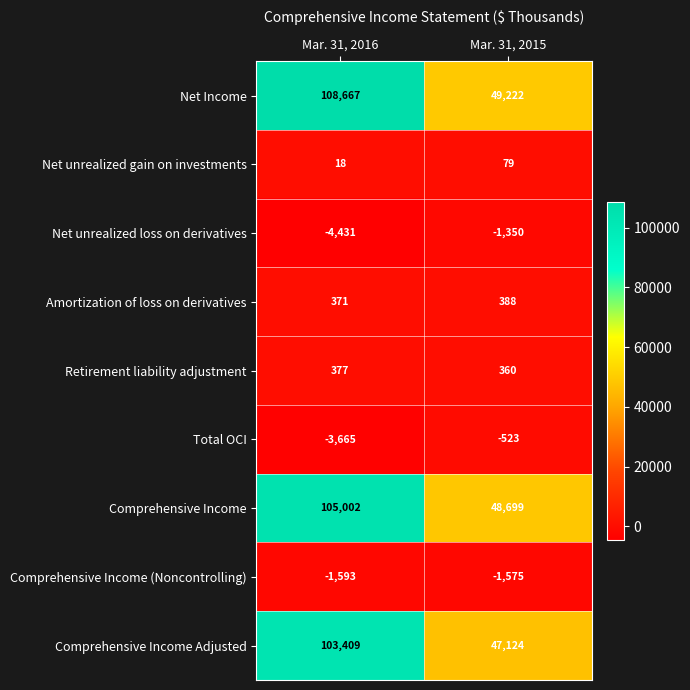

At which label is Total OCI closest to -2094?

Mar. 31, 2016